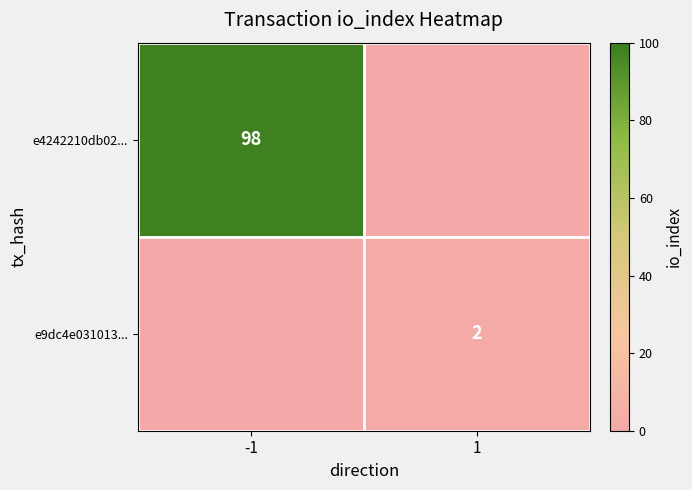

Is the value of e4242210db02... at -1 greater than the value of e9dc4e031013... at 1?

Yes